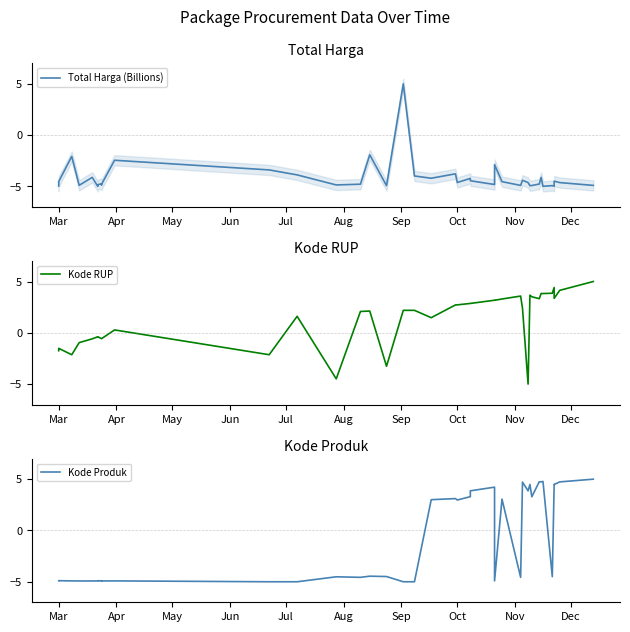

What is the value of the Kode Produk point at the 19th from the left?

-5.0